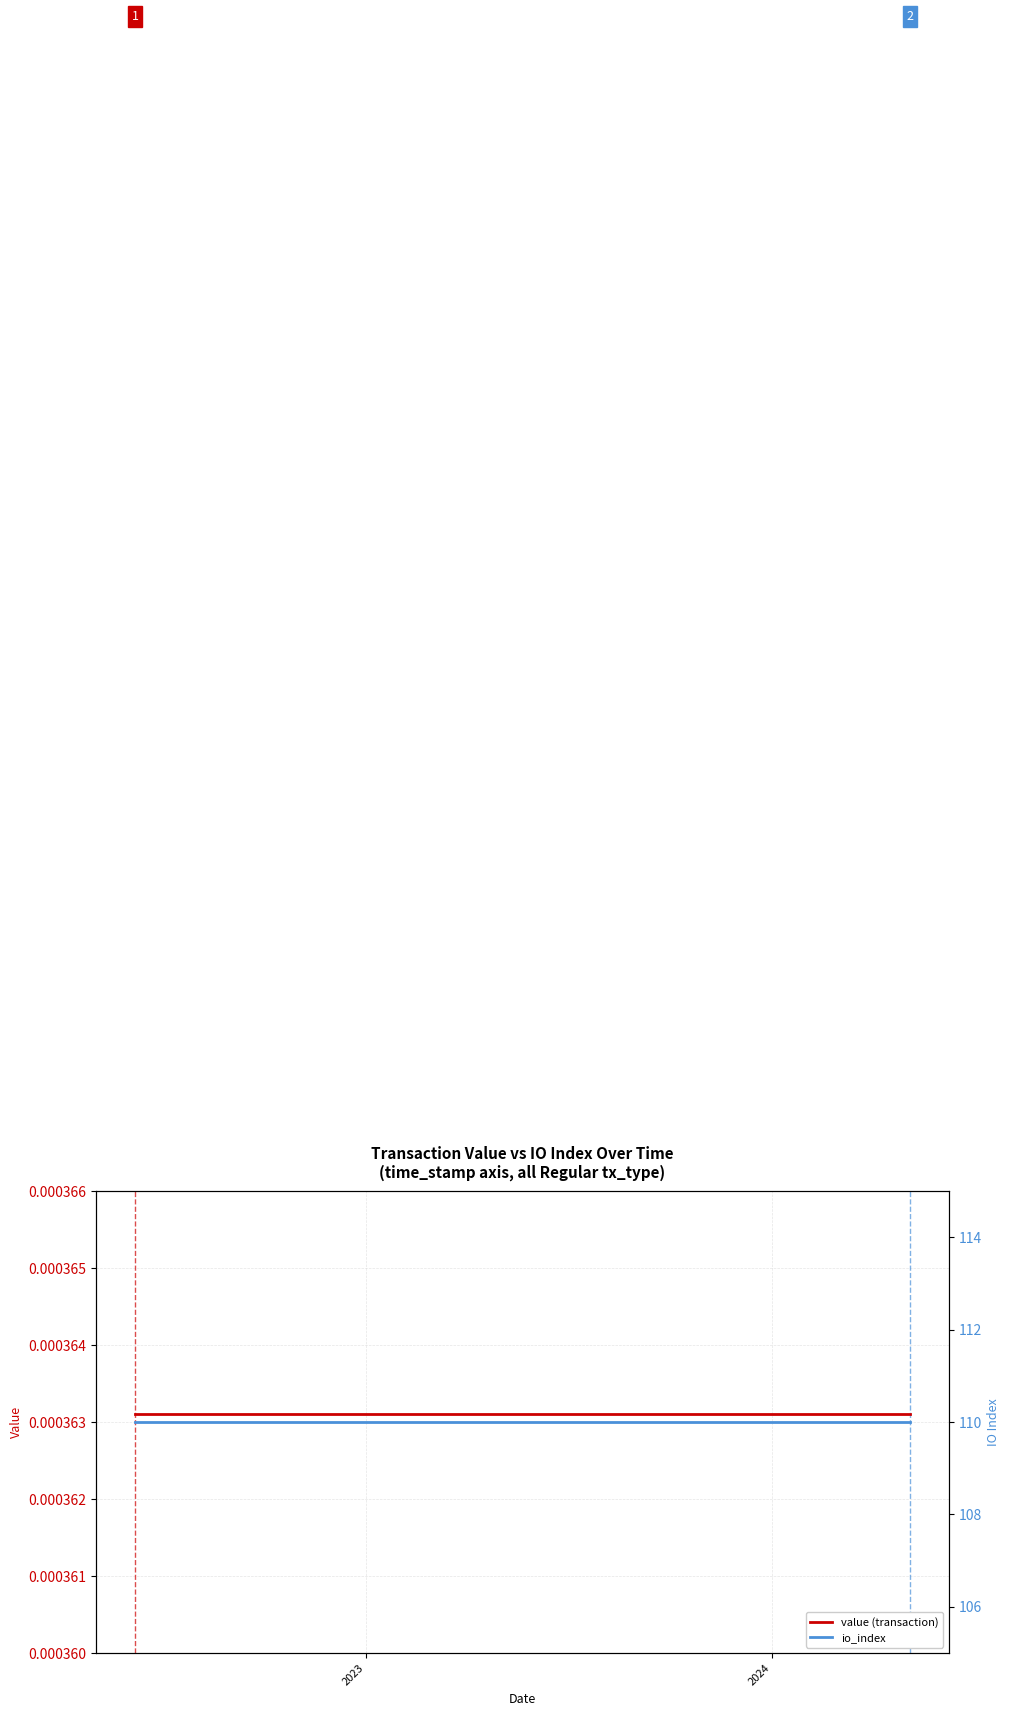

True or false: value (transaction) and io_index cross at least once.

False